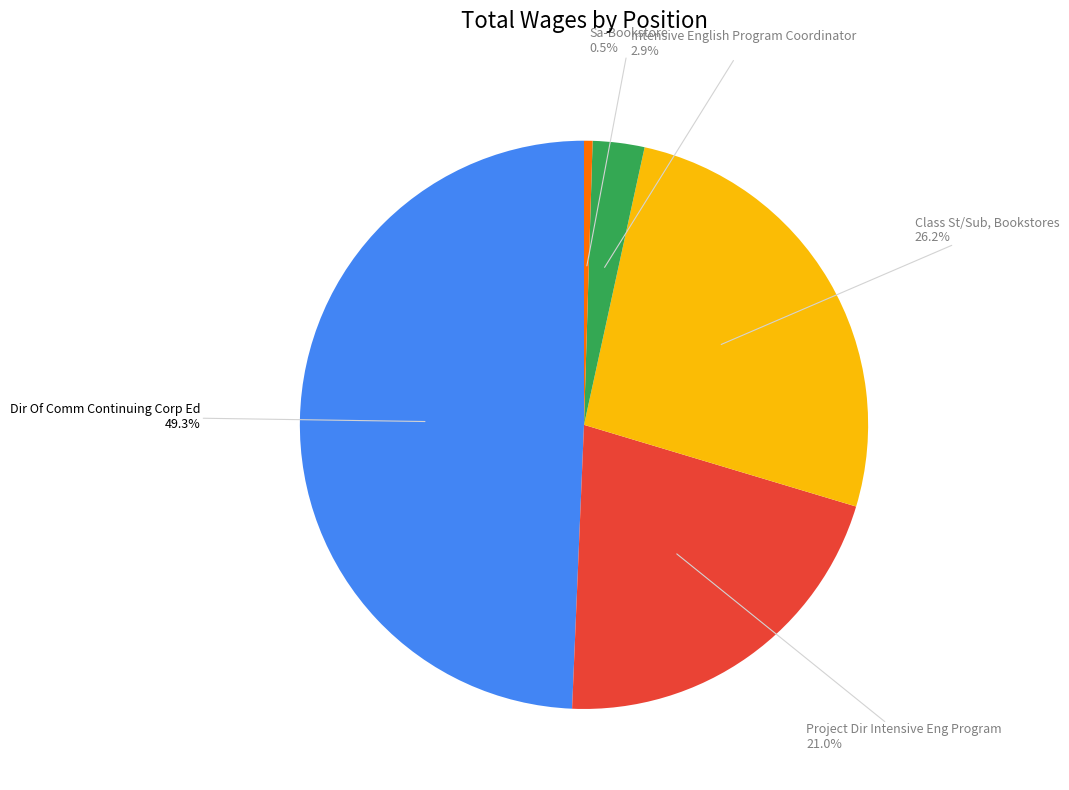

How many slices are in this pie chart?

5